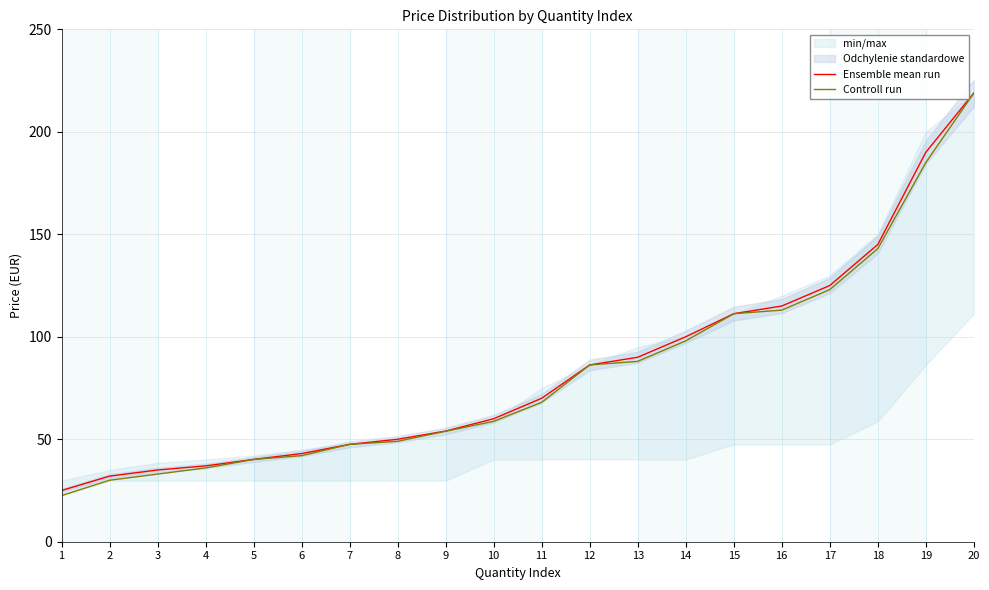

True or false: Ensemble mean run and Controll run cross at least once.

False